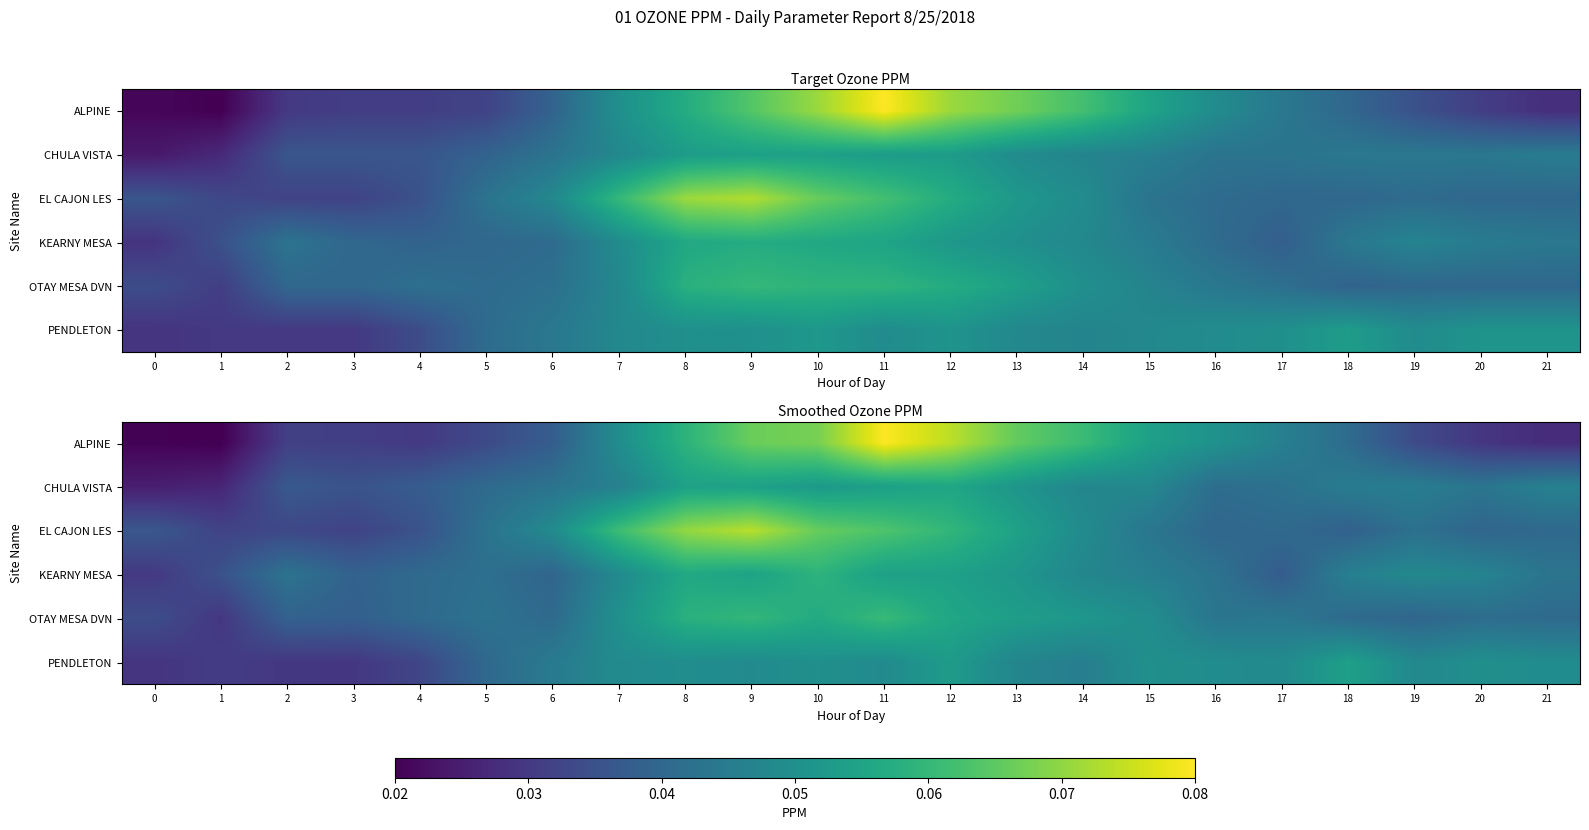

What is the total value across all series at 18?

0.3